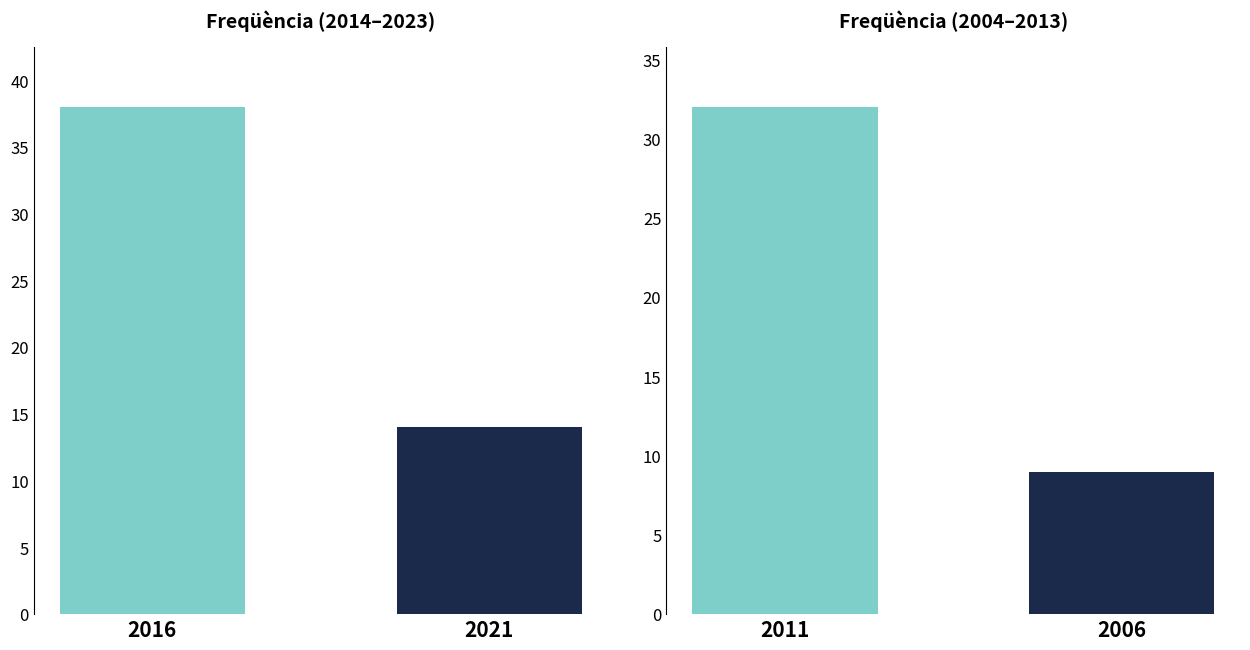

Rank the categories by value from highest to lowest.

2016, 2021